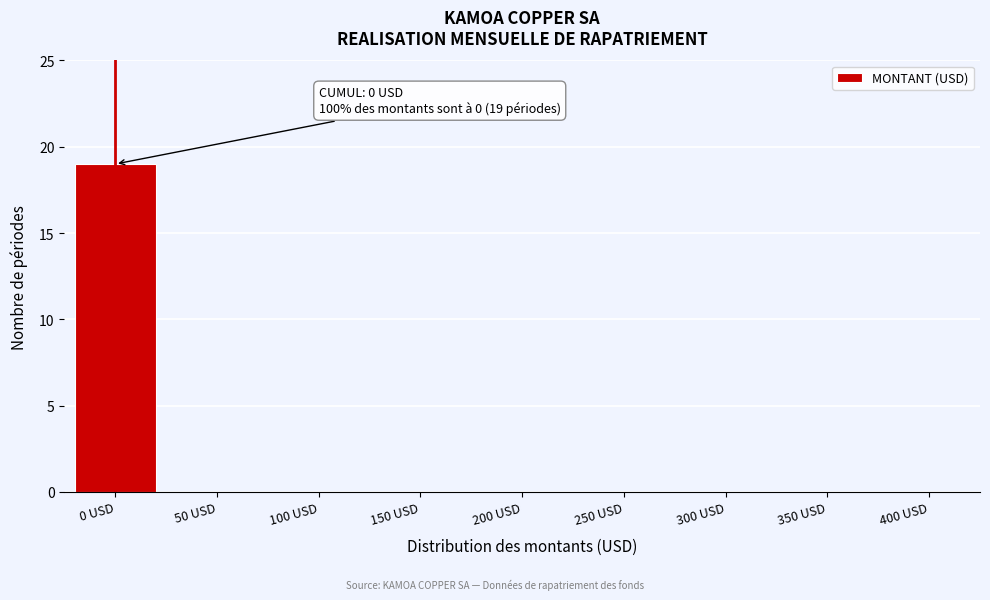

Reading right to left, list all the values displayed in this chart.

400 USD=0	350 USD=0	300 USD=0	250 USD=0	200 USD=0	150 USD=0	100 USD=0	50 USD=0	0 USD=19